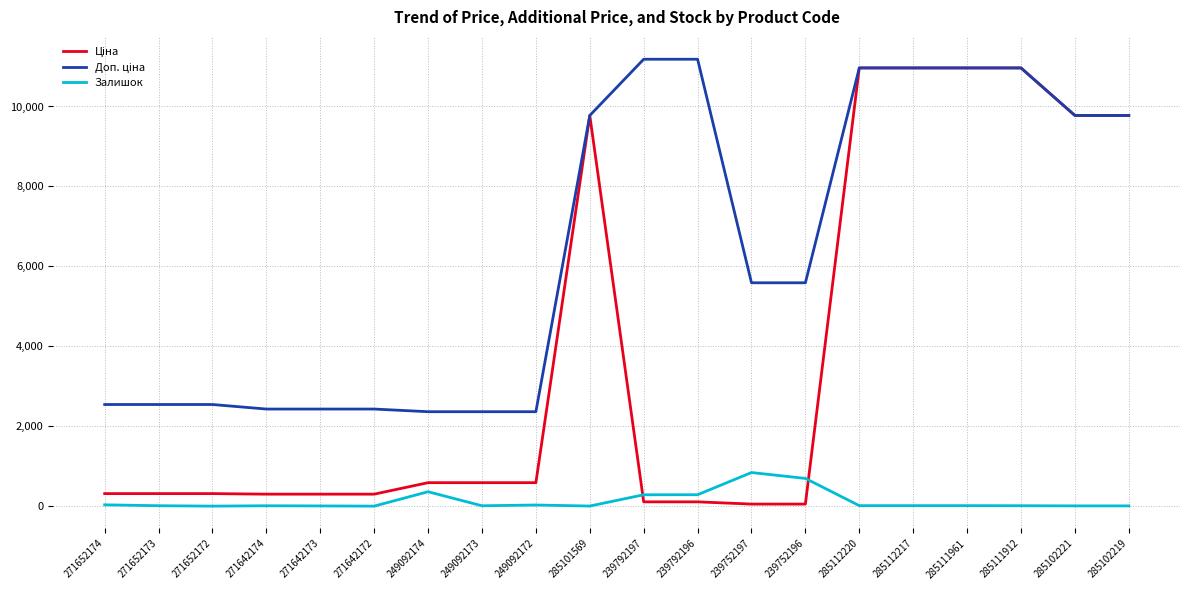

The value of Залишок at 239752196 is 698.0. True or false?

True